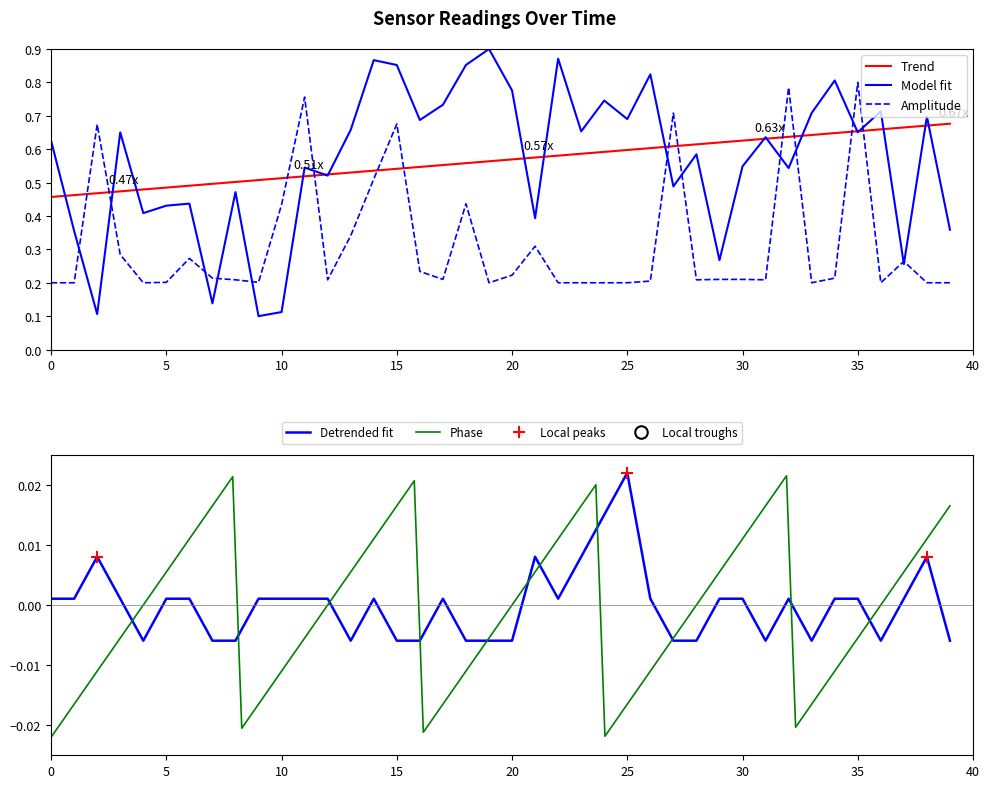

The value of Signal at 10 is 0.0. True or false?

True